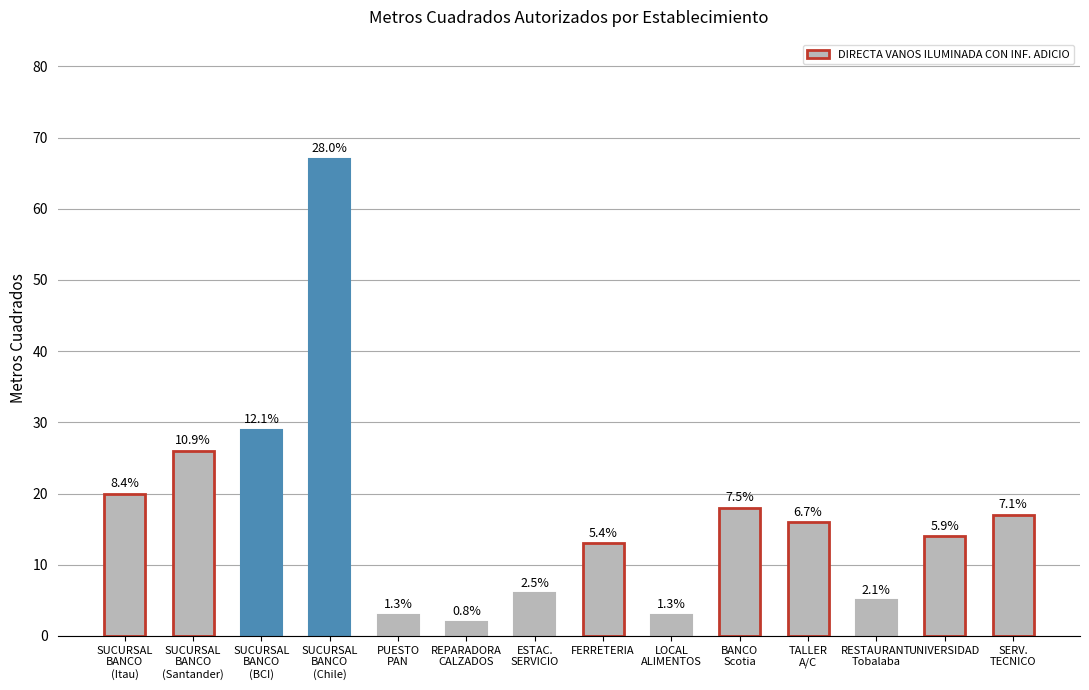

What is the change in value from SUCURSAL
BANCO
(Itau) to BANCO
Scotia?

-2